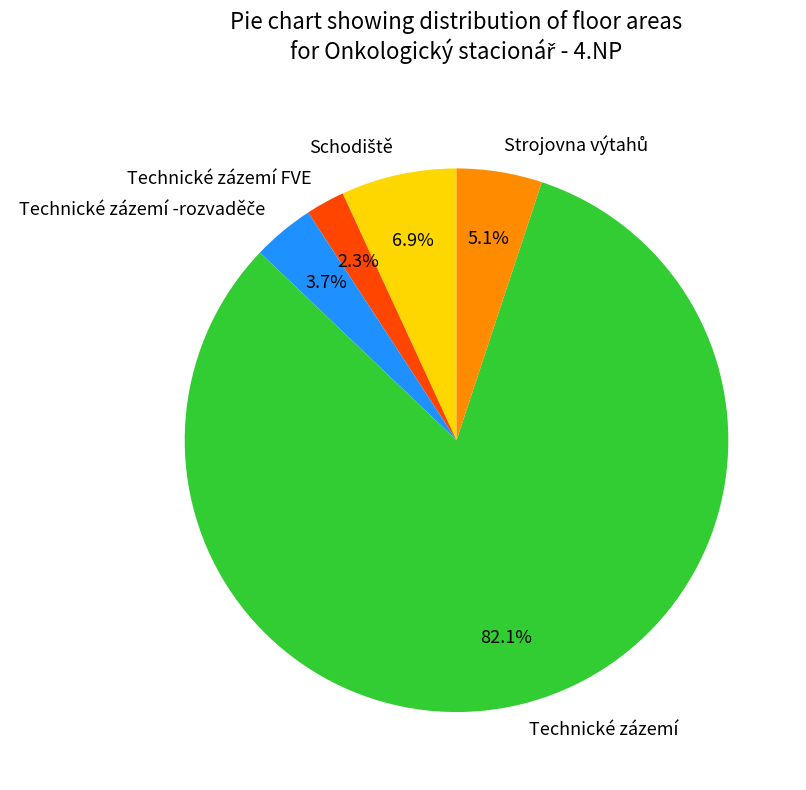

Does Technické zázemí account for over 50% of the chart?

Yes